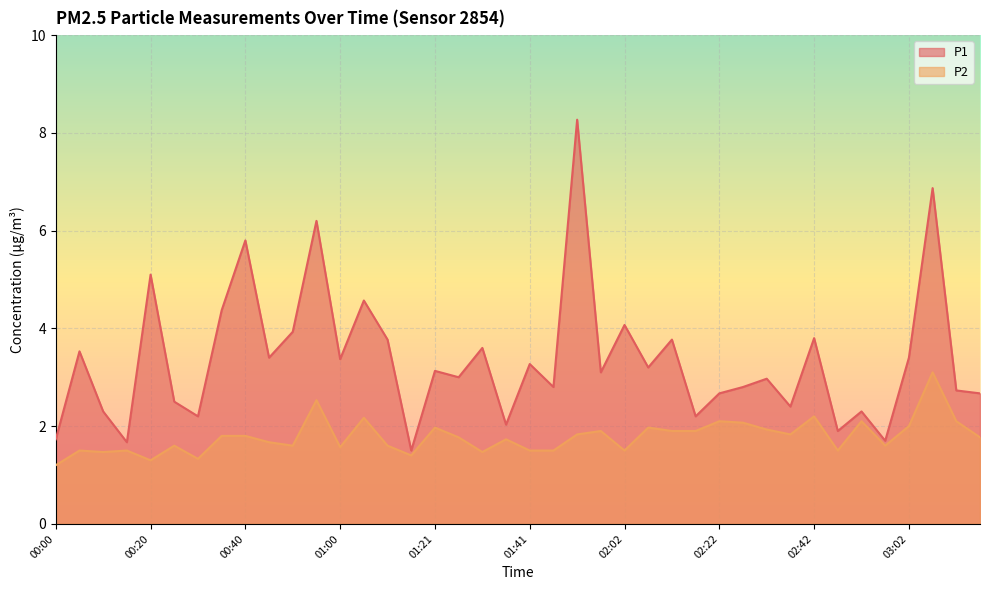

What is the lowest value of the P2 series?

1.2